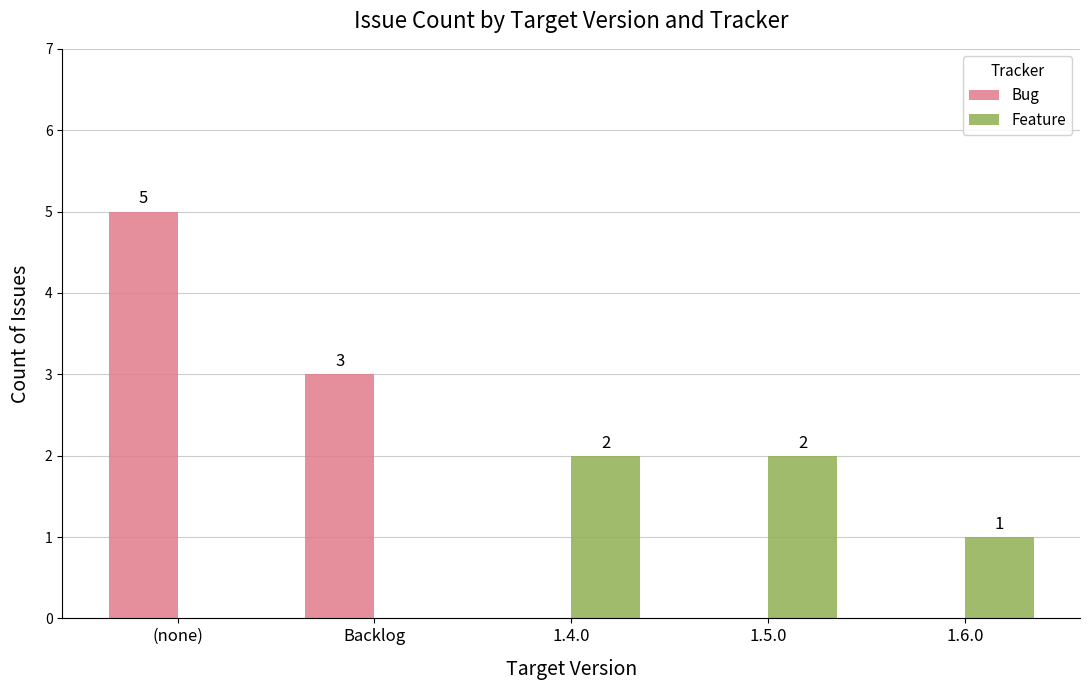

Are the bars grouped side by side (vs. stacked)?

Yes